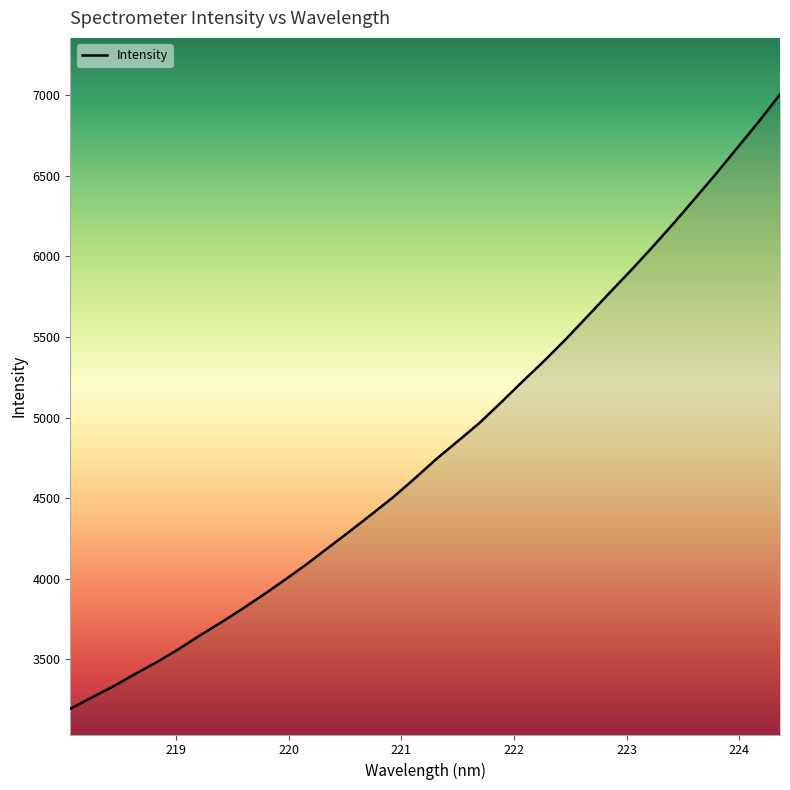

What is the maximum value shown in the chart?

7004.9